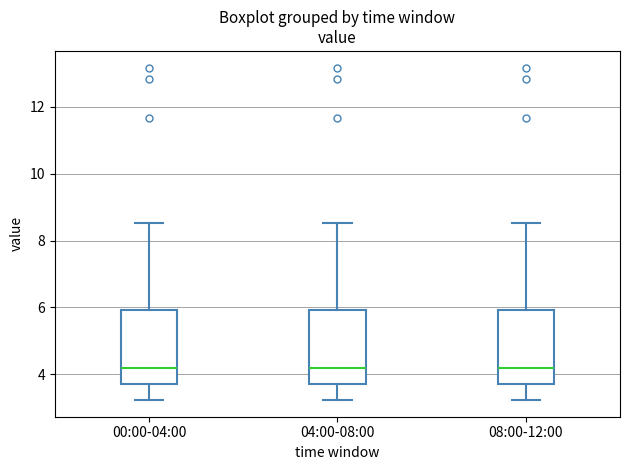

Where does the upper whisker of the box for 00:00-04:00 end on the y-axis? The values are not printed on the chart, so give them approximately, as read against the axis.

8.6